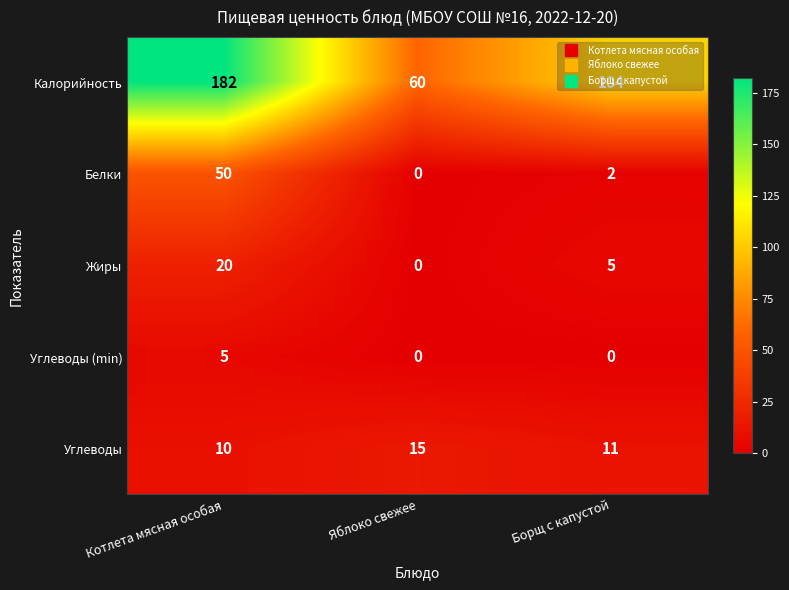

Count the Углеводы (min) values in the range 0 to 5.

3